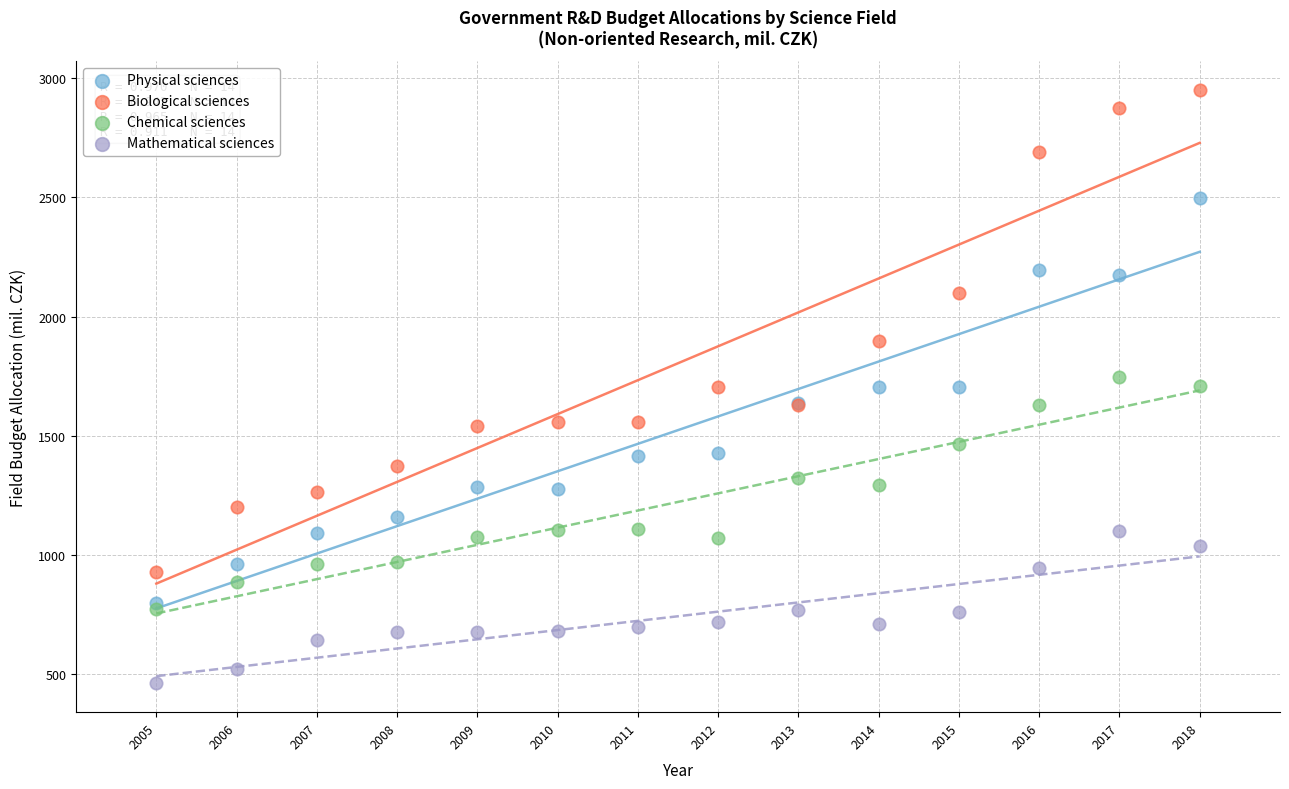

What is the X range (max minus min) for the scatter plot?

13.0